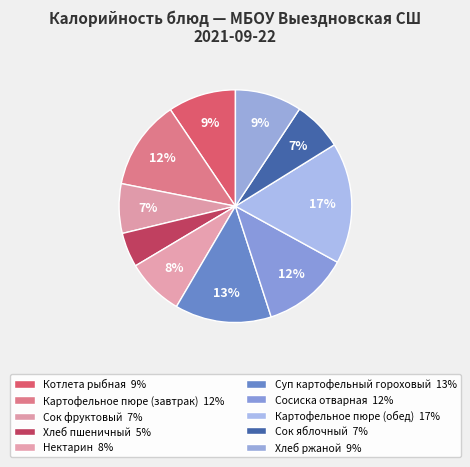

How many segments does this pie chart have?

10